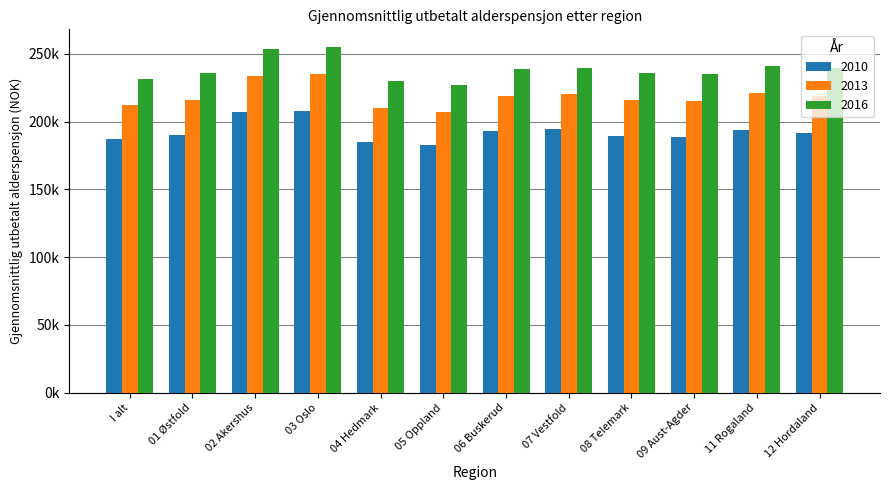

Between 12 Hordaland and 09 Aust-Agder, which is larger?

12 Hordaland